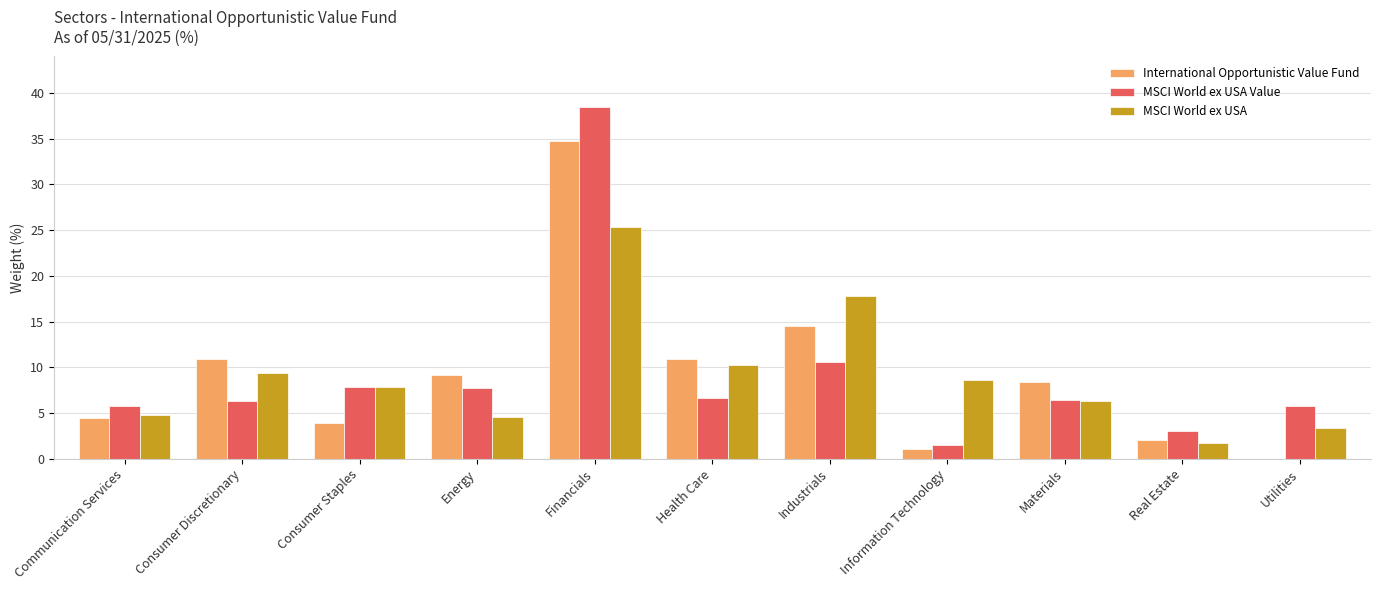

What is the spread (max minus min) of values at Information Technology?

7.5